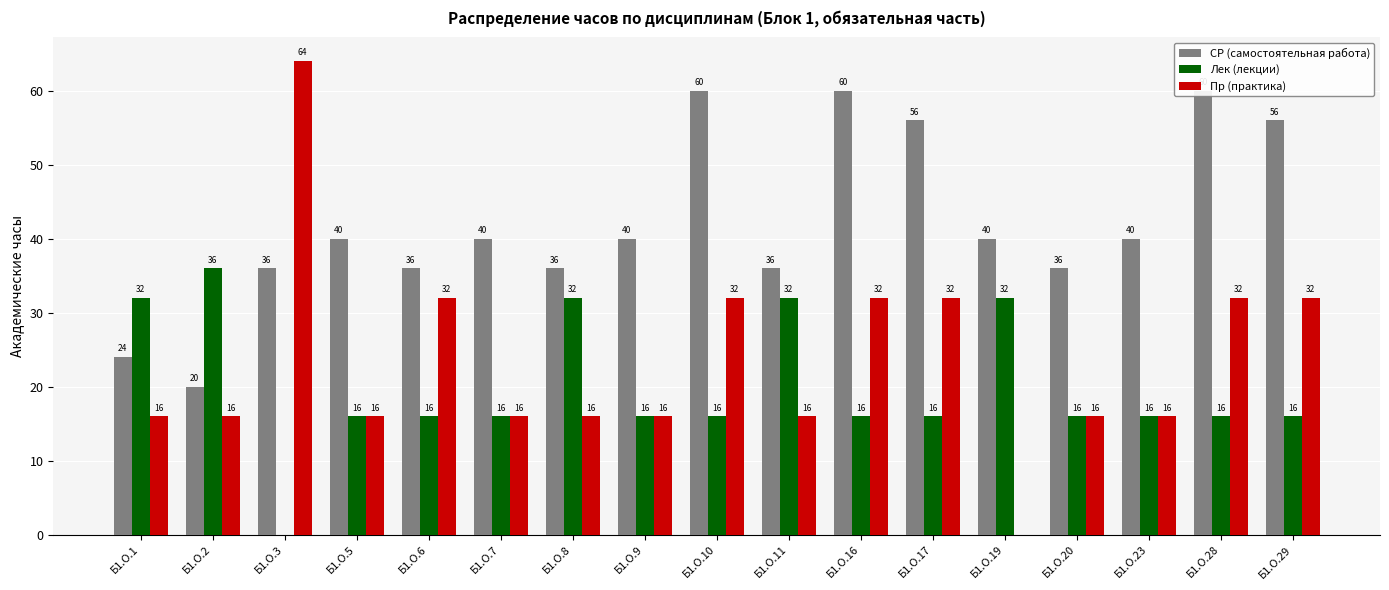

How many series are shown in this chart?

3